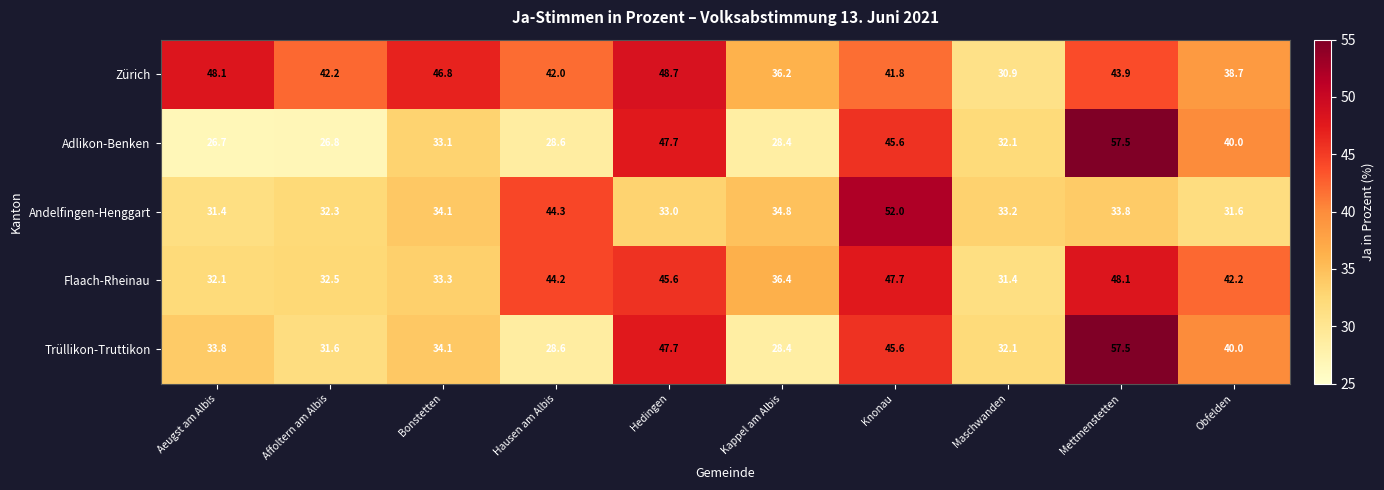

What is the difference between the maximum and minimum values in the Trüllikon-Truttikon series?

29.1